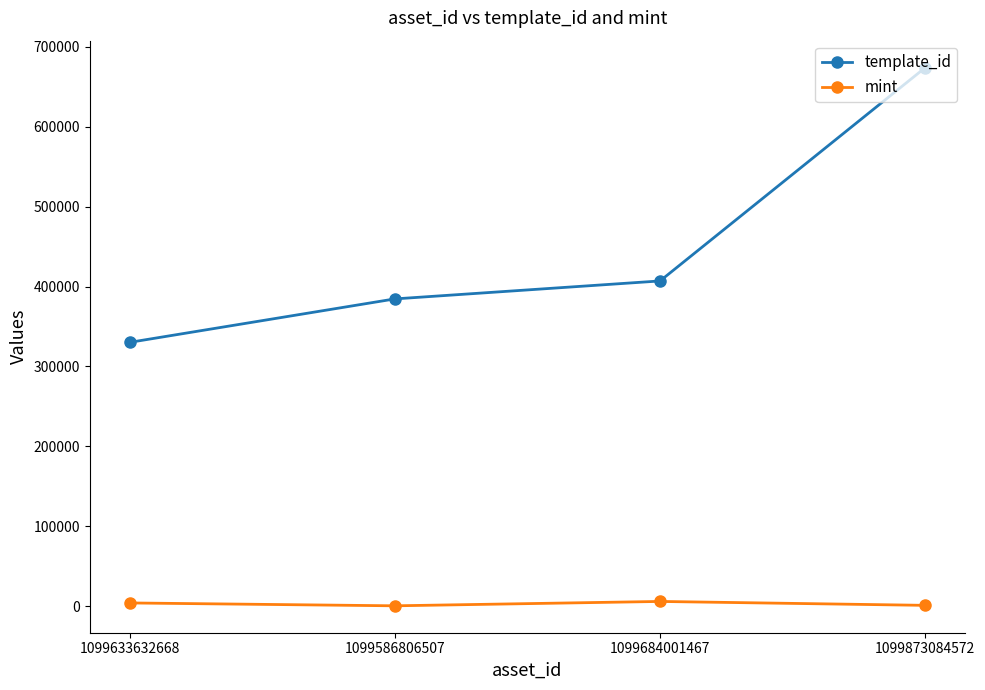

Between 1099633632668 and 1099586806507, which series saw the biggest shift?

template_id